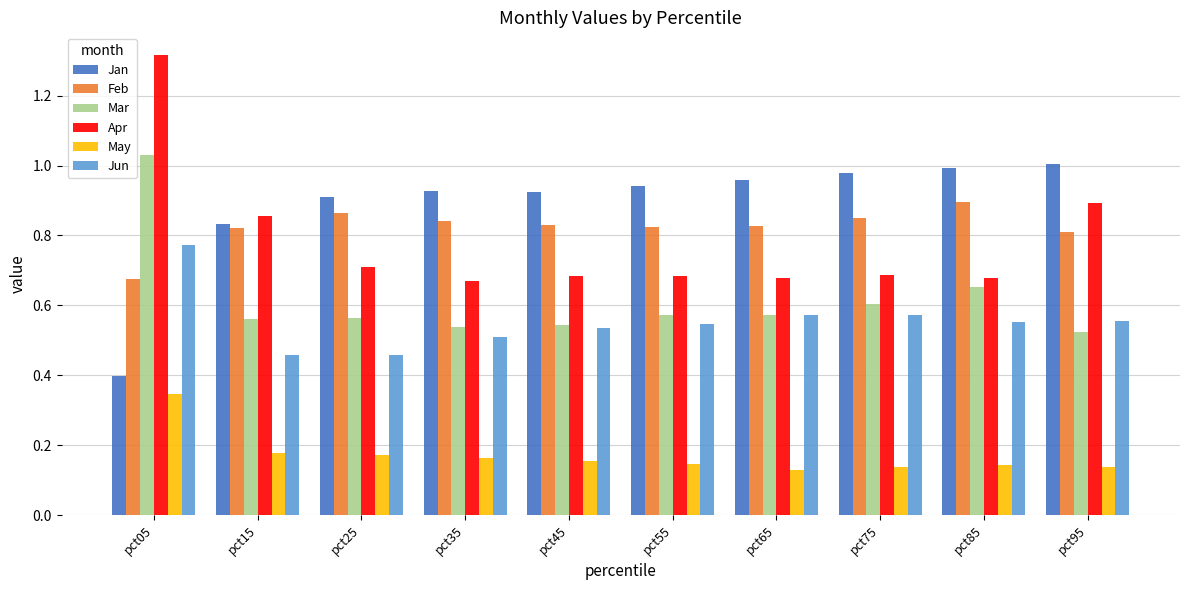

What is the sum of the Jun values at pct55 and pct65?

1.1